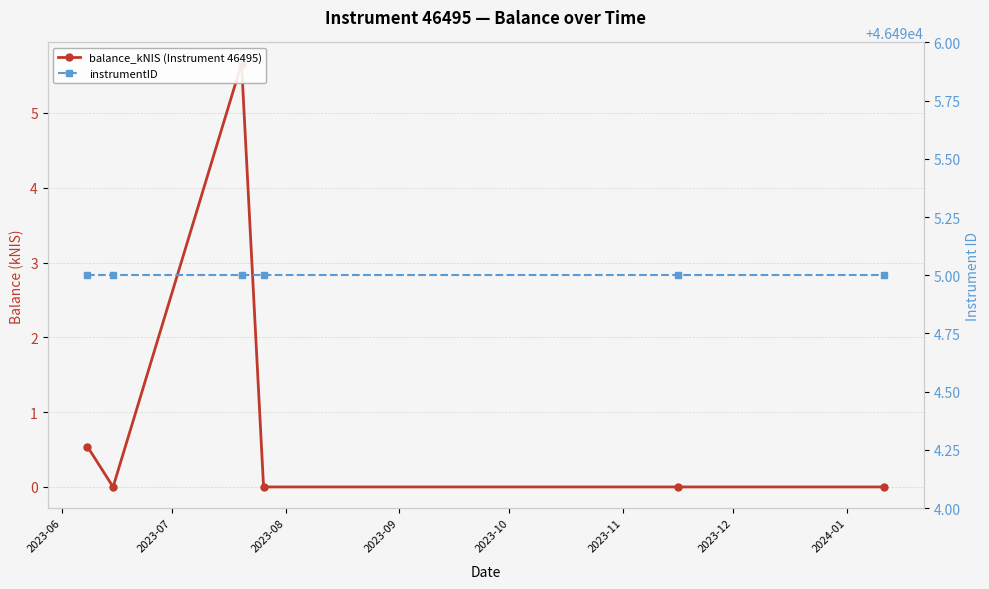

What is the average value of the balance_kNIS (Instrument 46495) series?

1.0